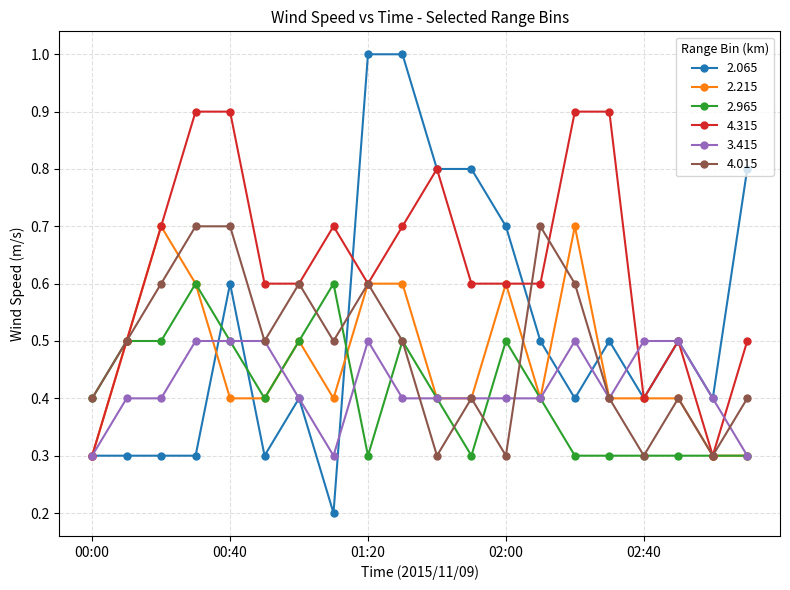

After their last crossing, which series has the higher values: 2.965 or 2.065?

2.065